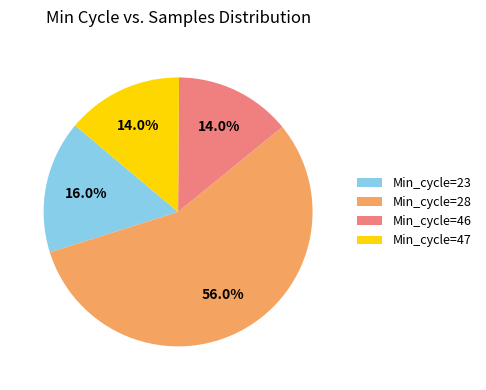

Does any single category account for the majority?

Yes